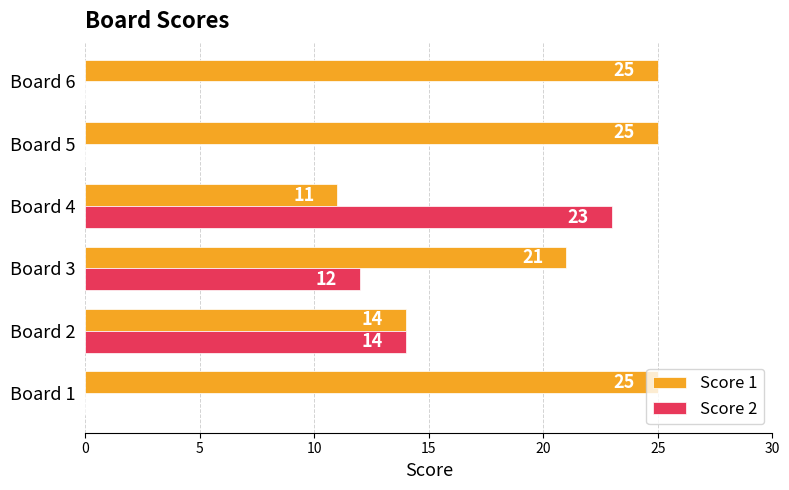

What is the total value across all series at Board 3?

33